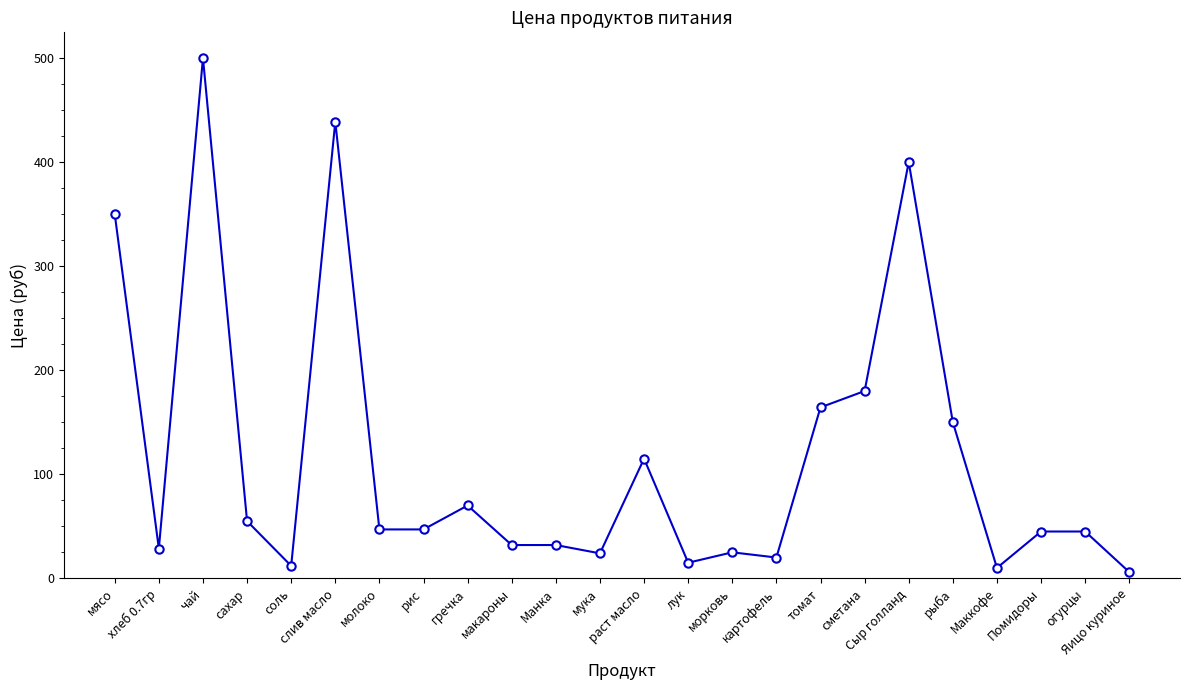

What is the difference between the second highest and minimum values?

432.9